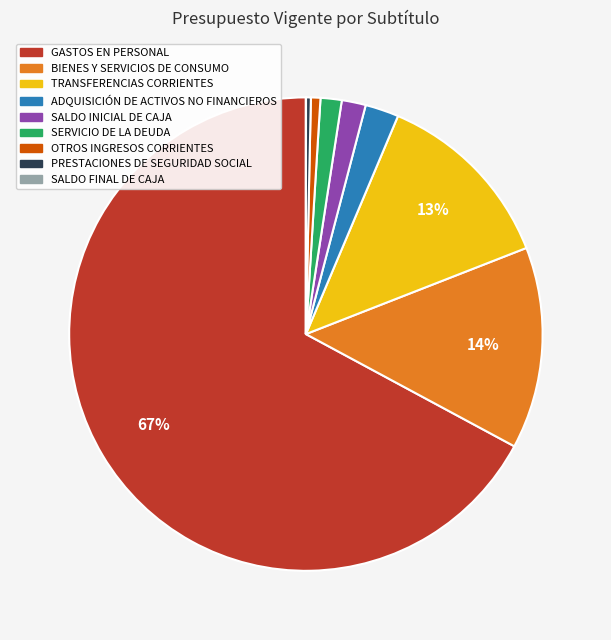

Between OTROS INGRESOS CORRIENTES and GASTOS EN PERSONAL, which is larger?

GASTOS EN PERSONAL